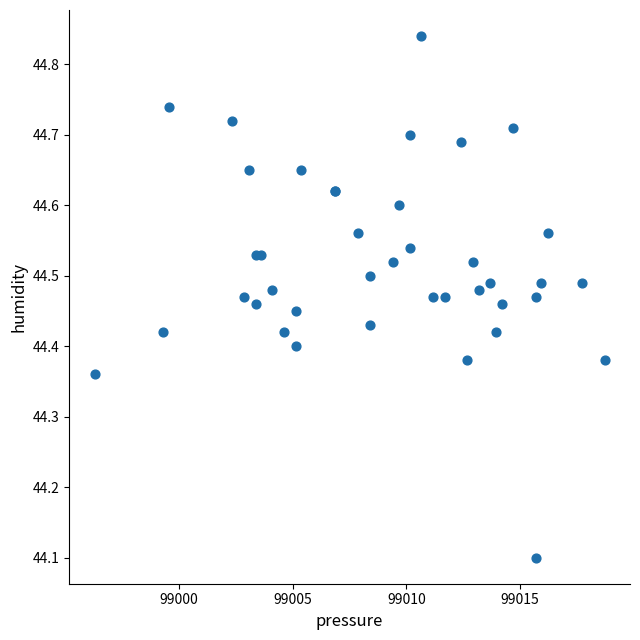

What Y value in the scatter plot is closest to 44?

44.1